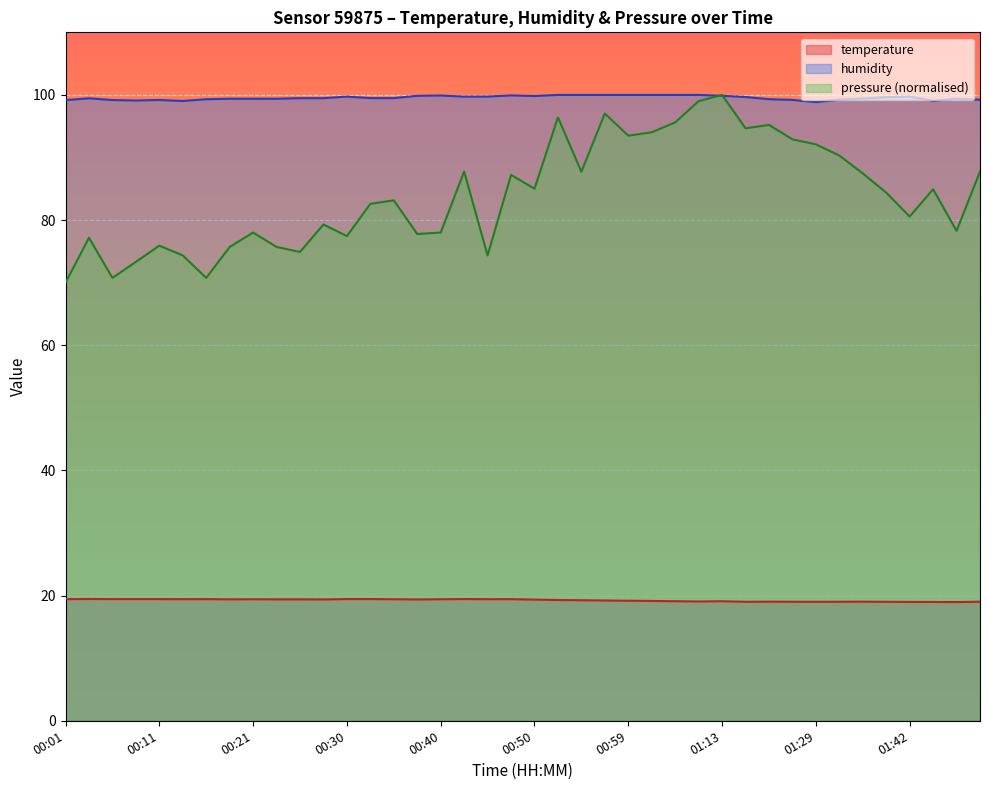

The pressure_kpa series shows 52.7 at 01:42. True or false?

False